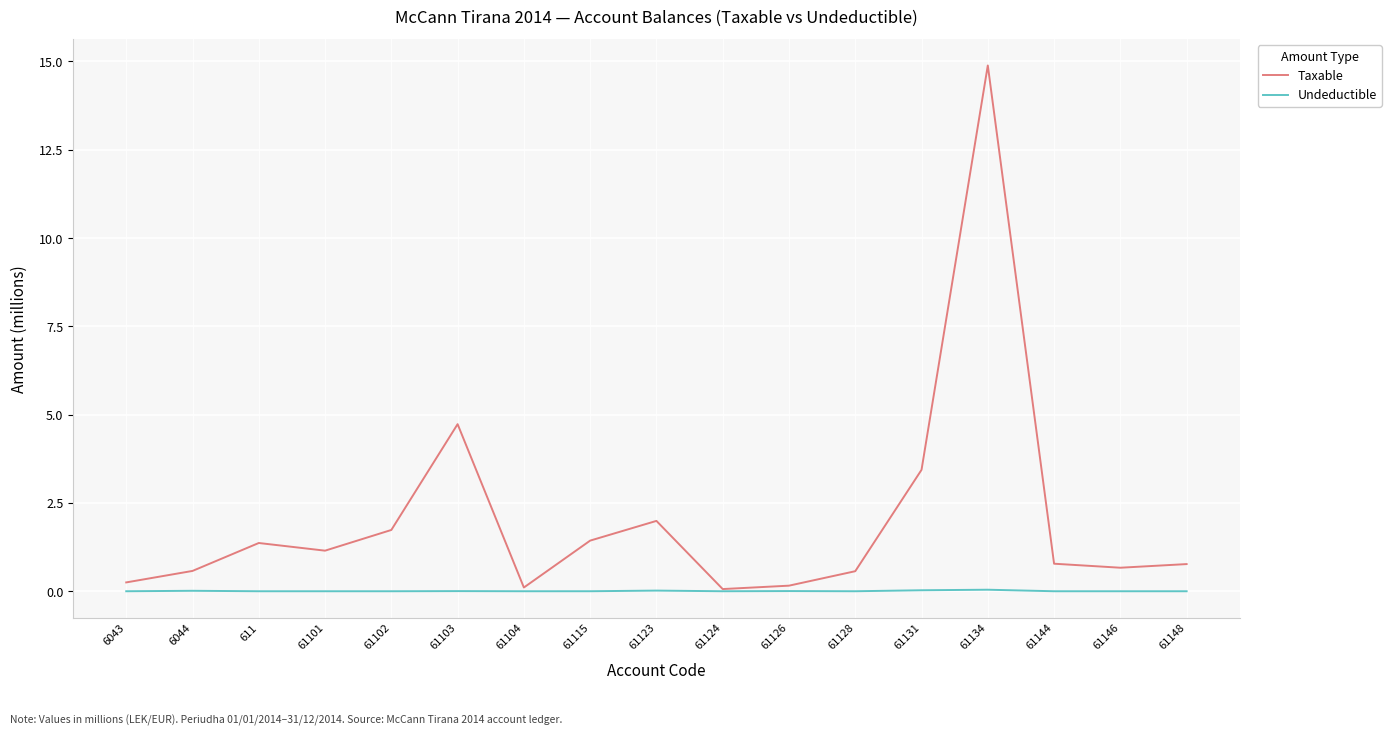

The value of Taxable at 61123 is 0.6. True or false?

False